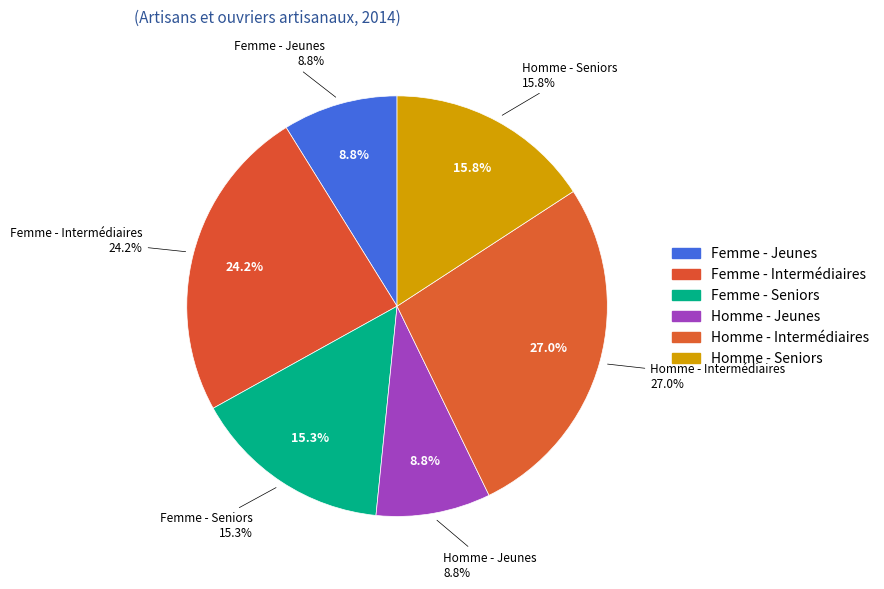

Count the number of slices in the pie.

6